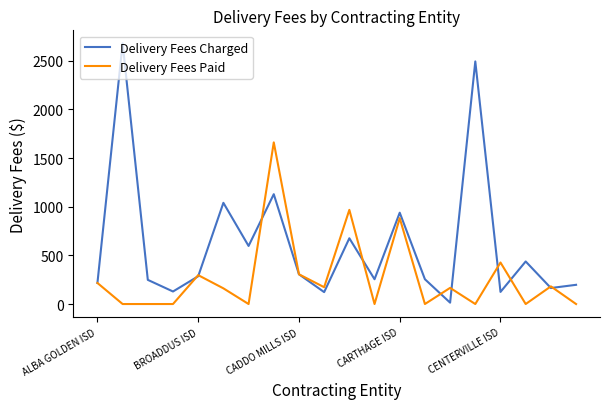

List the series in order of their peak value, highest first.

Delivery Fees Charged, Delivery Fees Paid